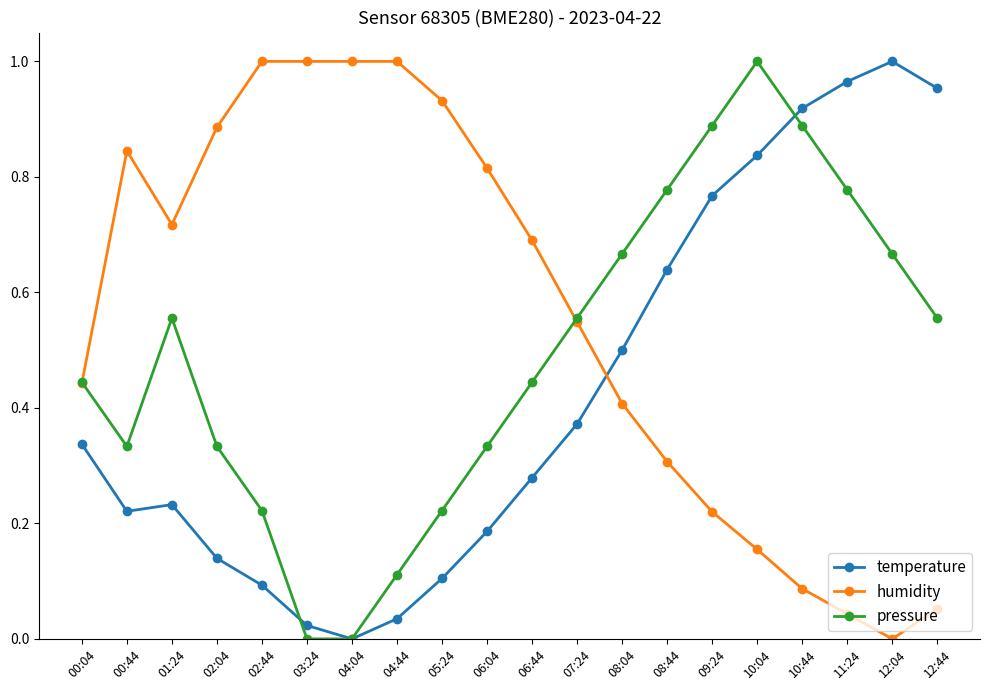

At which label does temperature reach its minimum?

04:04